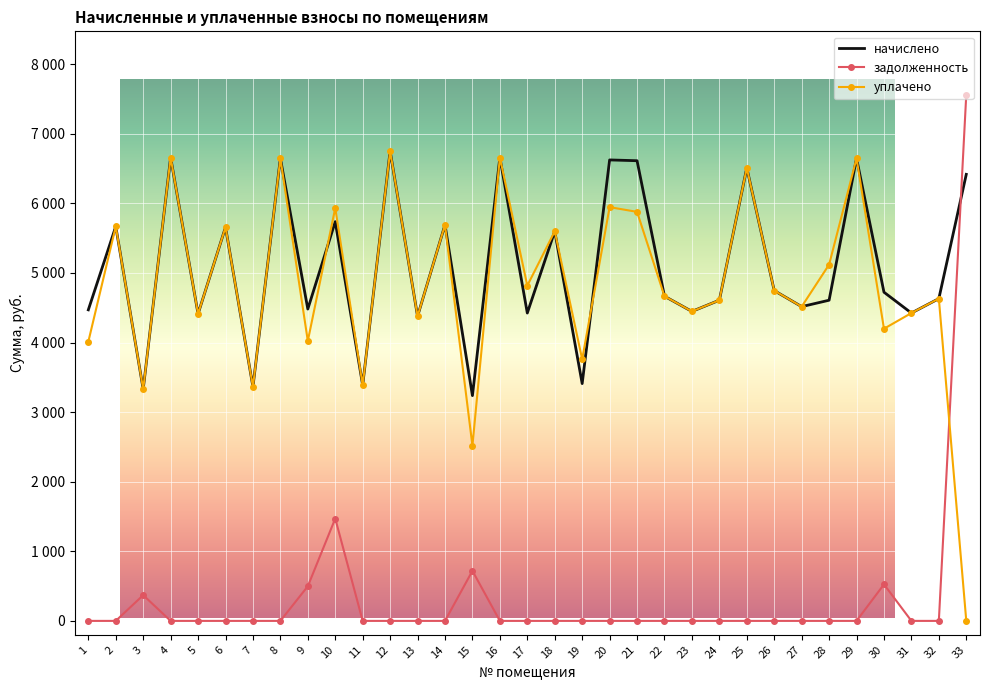

Is the value of начислено at 21 greater than the value of уплачено at 17?

Yes